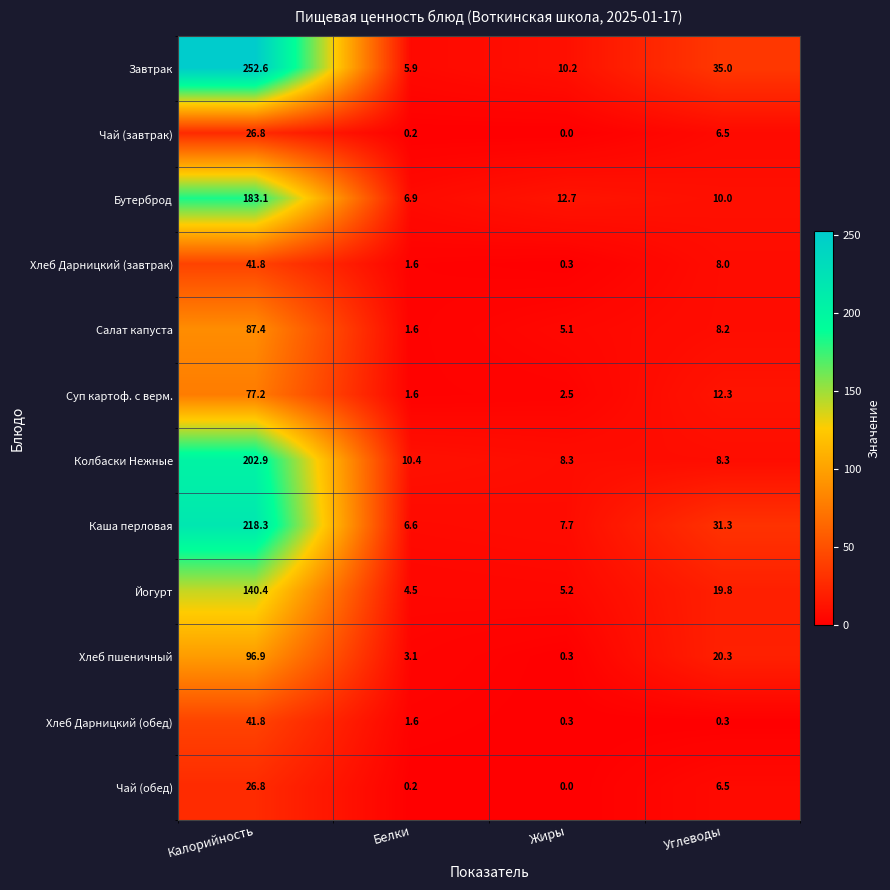

What is the minimum value for Салат капуста?

1.6